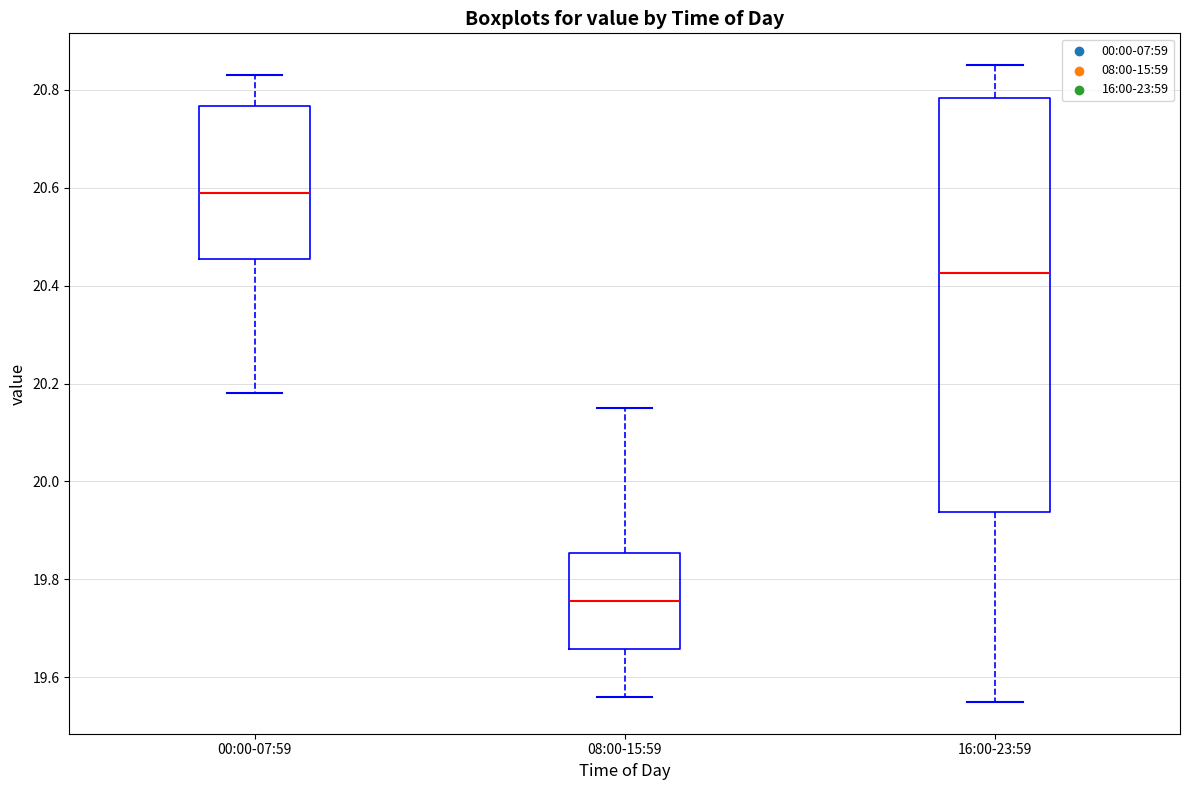

Where does the lower whisker of the box for 00:00-07:59 end on the y-axis? The values are not printed on the chart, so give them approximately, as read against the axis.

20.18